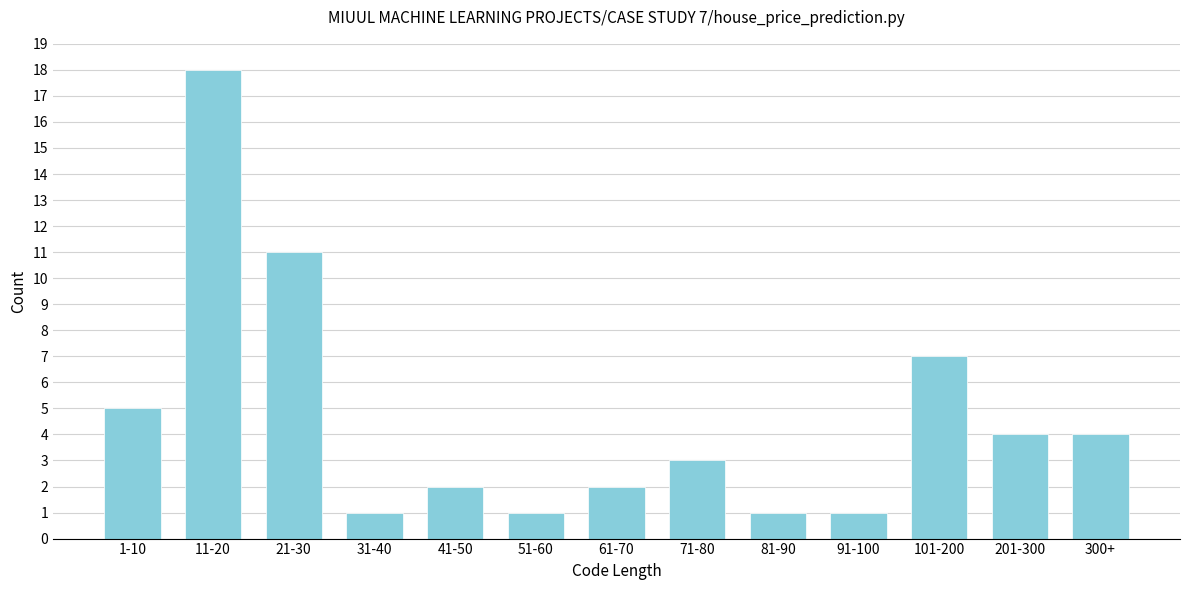

Reading right to left, transcribe all the data shown in this chart.

300+=4	201-300=4	101-200=7	91-100=1	81-90=1	71-80=3	61-70=2	51-60=1	41-50=2	31-40=1	21-30=11	11-20=18	1-10=5